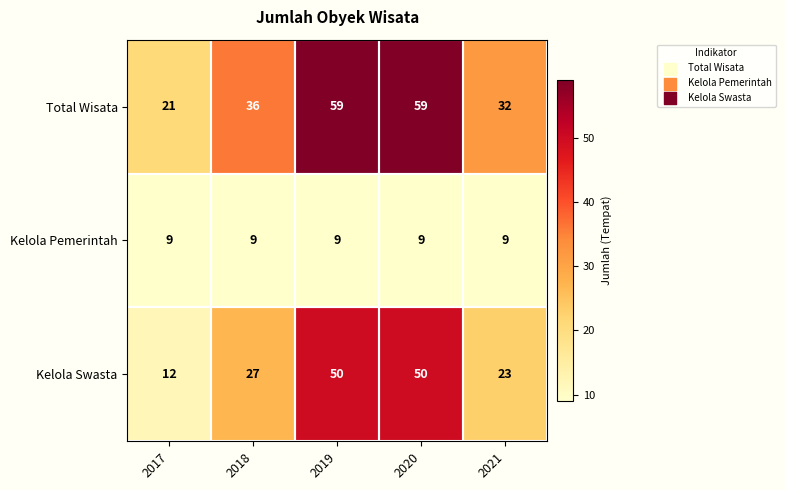

List the series in order of their overall mean, lowest first.

Kelola Pemerintah, Kelola Swasta, Total Wisata